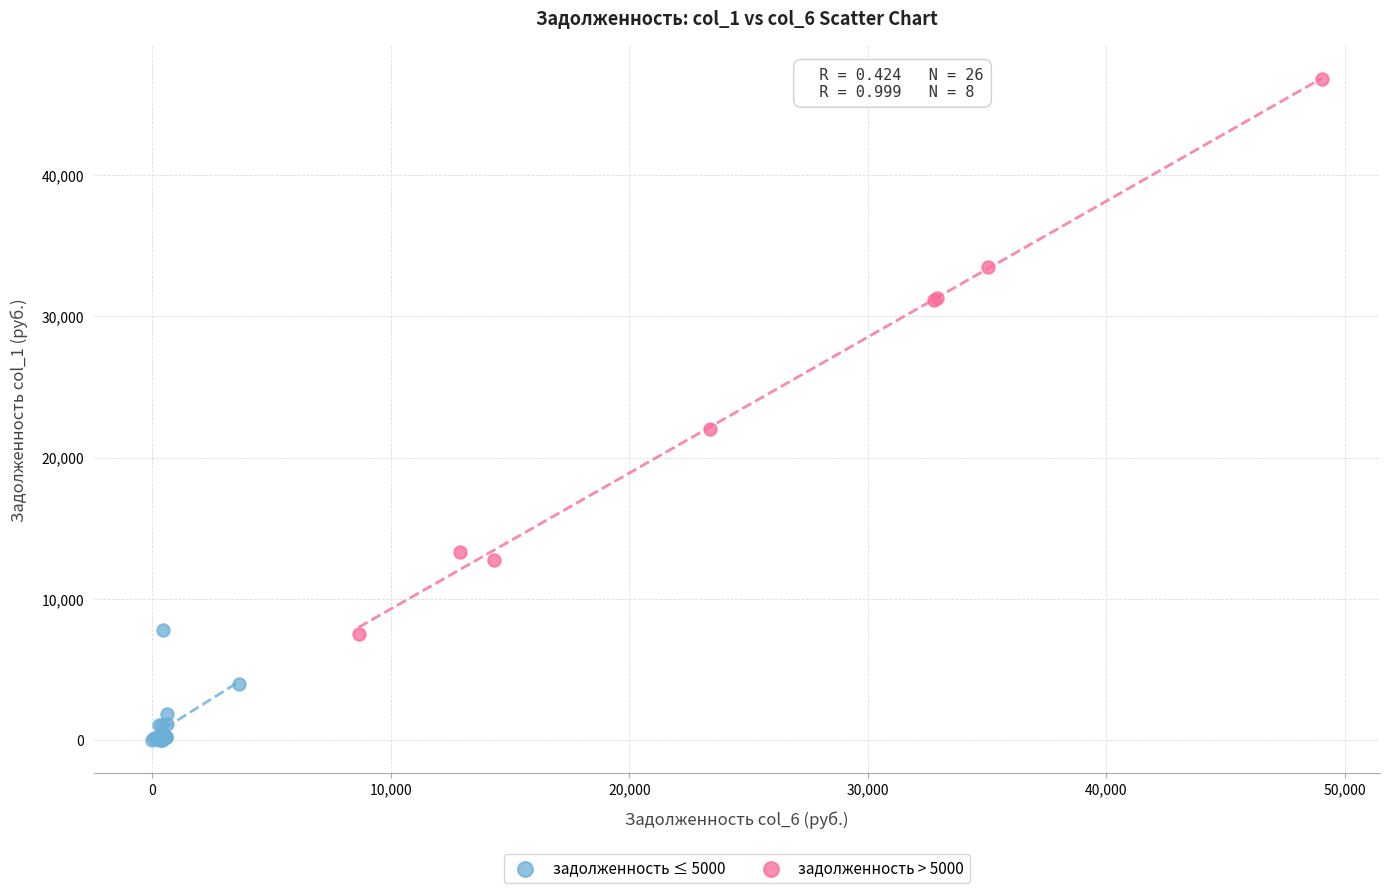

Which series contains the highest Y value?

задолженность > 5000